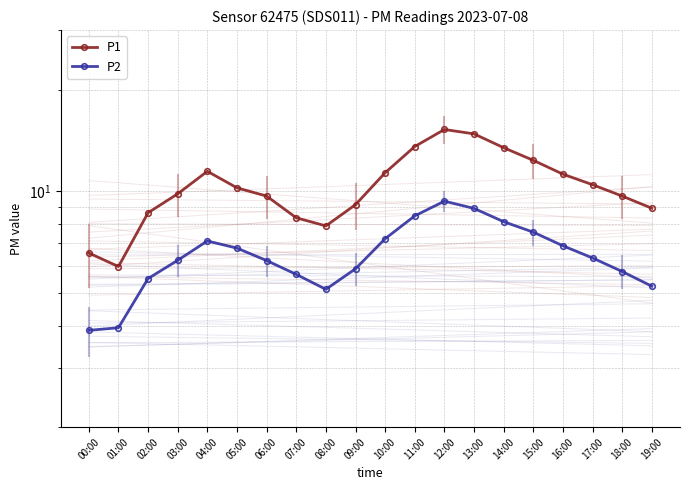

How many data points in P2 are less than 6?

8